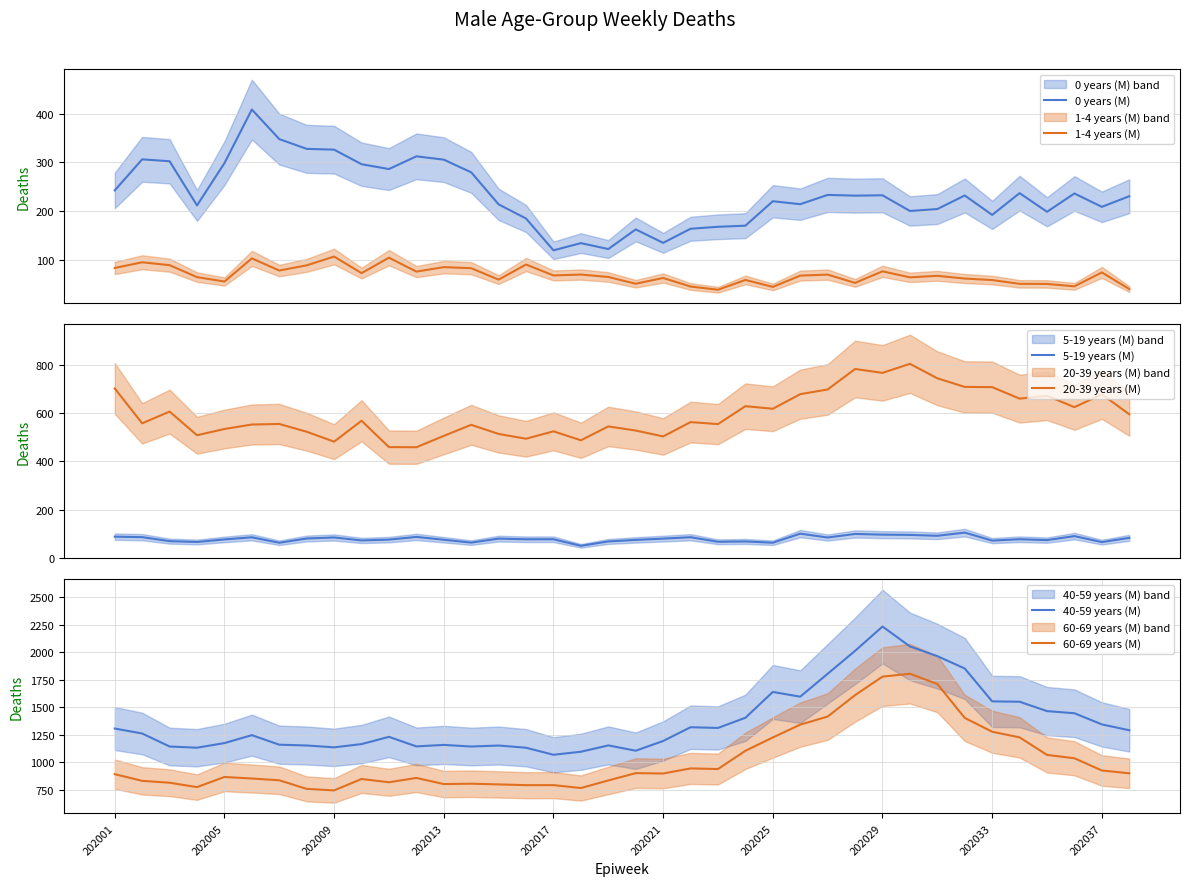

True or false: 60-69 years (M) has a value of 1776.5 at 202029.

True